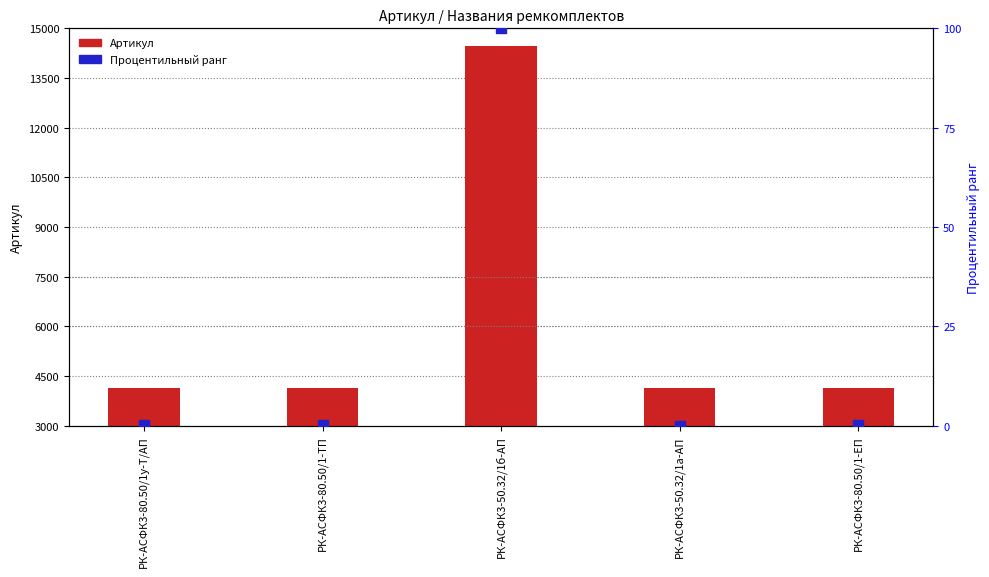

What are all the series names shown in the legend?

Артикул, Процентильный ранг